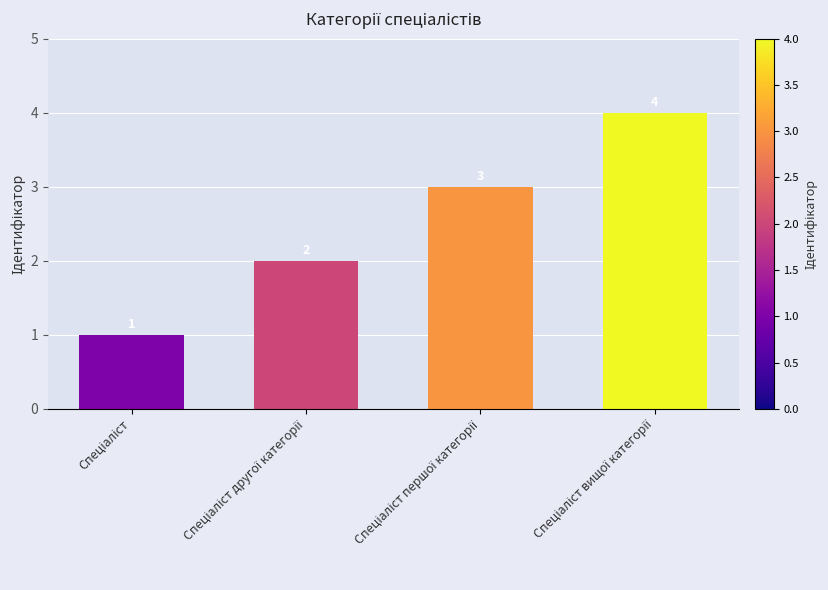

What is the value of the 3rd bar from the left?

3